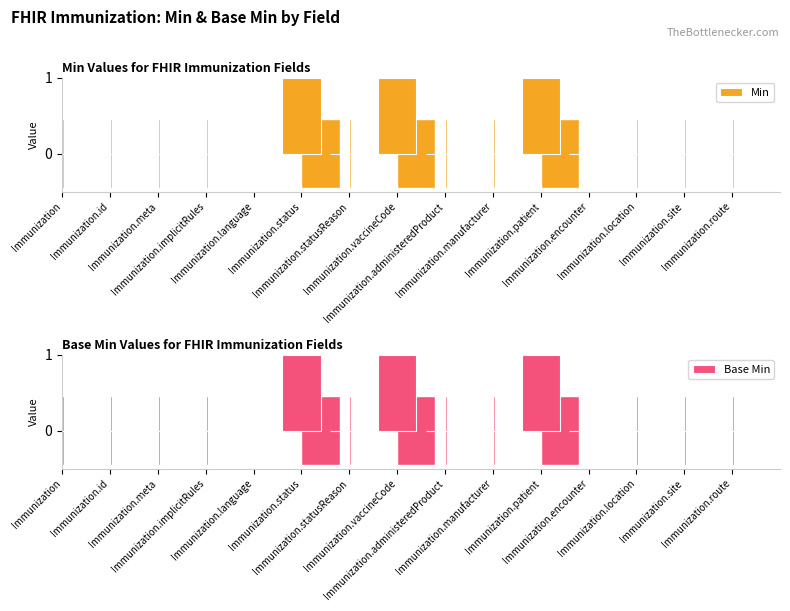

Reading left to right, extract all data points from this chart.

Min: Immunization=0	Immunization.id=0	Immunization.meta=0	Immunization.implicitRules=0	Immunization.language=0	Immunization.status=1	Immunization.statusReason=0	Immunization.vaccineCode=1	Immunization.administeredProduct=0	Immunization.manufacturer=0	Immunization.patient=1	Immunization.encounter=0	Immunization.location=0	Immunization.site=0	Immunization.route=0
Base Min: Immunization=0	Immunization.id=0	Immunization.meta=0	Immunization.implicitRules=0	Immunization.language=0	Immunization.status=1	Immunization.statusReason=0	Immunization.vaccineCode=1	Immunization.administeredProduct=0	Immunization.manufacturer=0	Immunization.patient=1	Immunization.encounter=0	Immunization.location=0	Immunization.site=0	Immunization.route=0